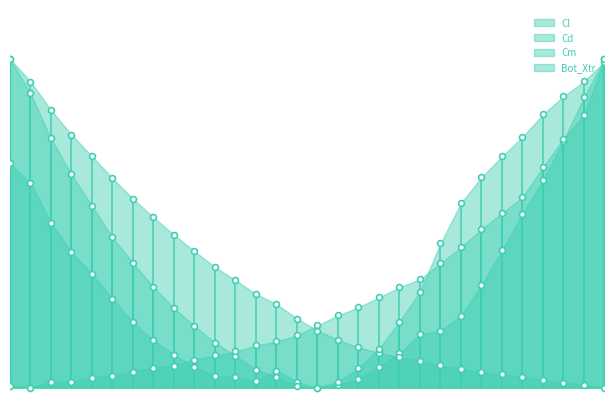

Which series has the largest Y range (max minus min)?

Cl